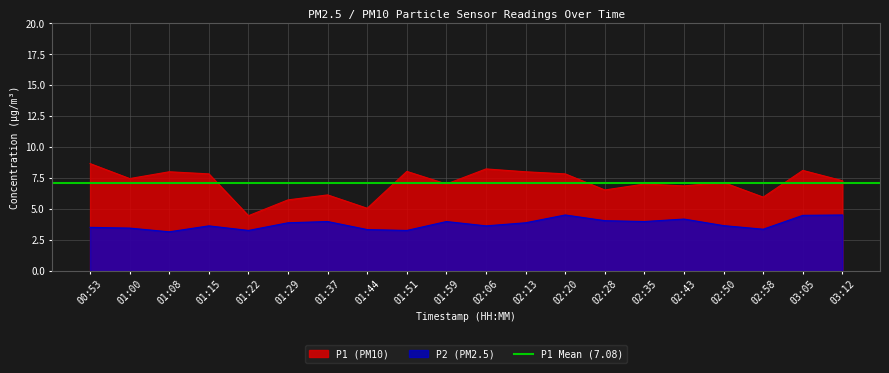

What is the total value across all series at 01:00?

10.9